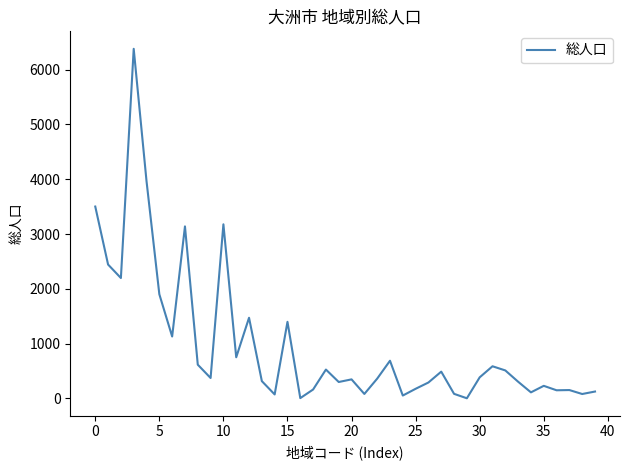

What is the sum of all values?

39040